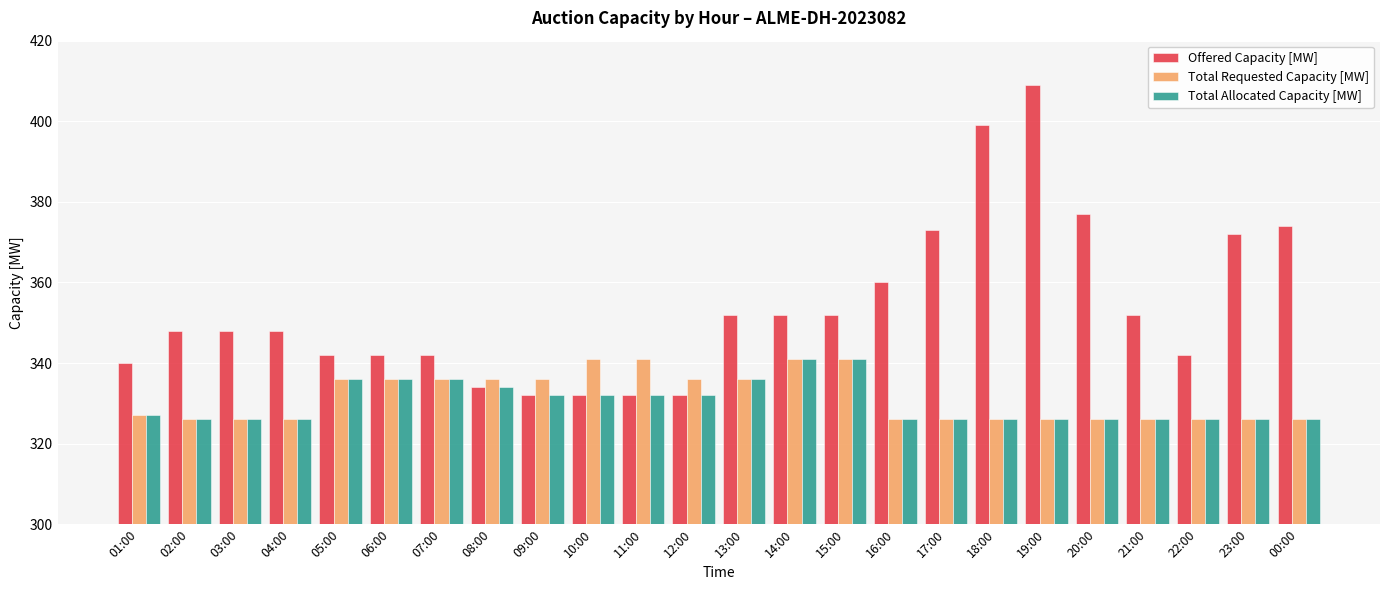

Which category has the highest value across all series?

19:00